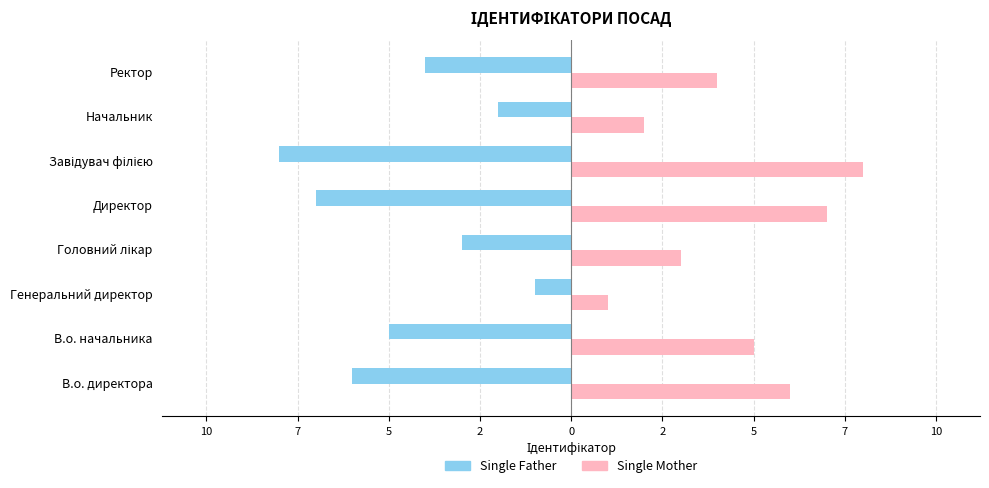

What are all the series names shown in the legend?

Single Father, Single Mother